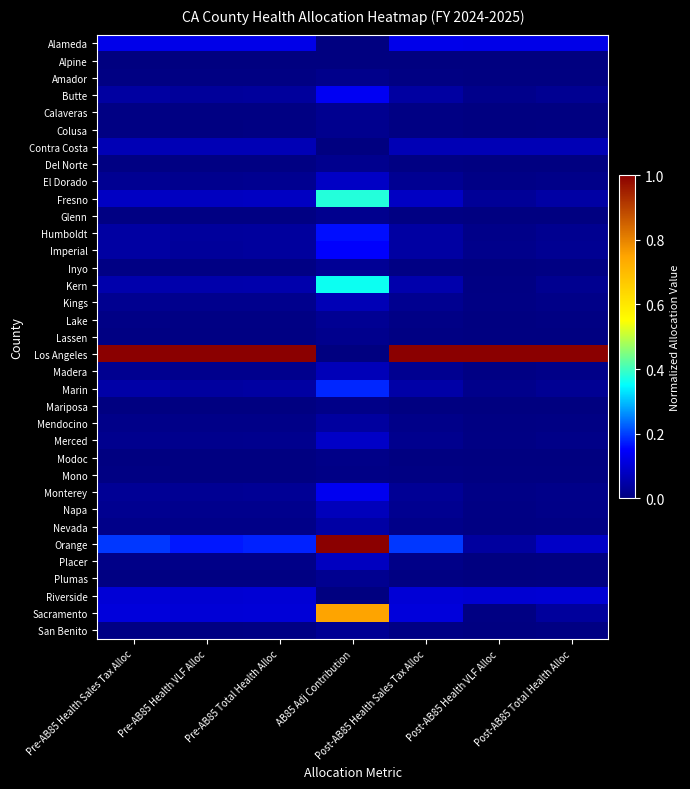

Reading right to left, transcribe all the data shown in this chart.

Alameda: Post-AB85 Total Health Alloc=0.1	Post-AB85 Health VLF Alloc=0.1	Post-AB85 Health Sales Tax Alloc=0.1	AB85 Adj Contribution=0.0	Pre-AB85 Total Health Alloc=0.1	Pre-AB85 Health VLF Alloc=0.1	Pre-AB85 Health Sales Tax Alloc=0.1
Alpine: Post-AB85 Total Health Alloc=0.0	Post-AB85 Health VLF Alloc=0.0	Post-AB85 Health Sales Tax Alloc=0.0	AB85 Adj Contribution=0.0	Pre-AB85 Total Health Alloc=0.0	Pre-AB85 Health VLF Alloc=0.0	Pre-AB85 Health Sales Tax Alloc=0.0
Amador: Post-AB85 Total Health Alloc=0.0	Post-AB85 Health VLF Alloc=0.0	Post-AB85 Health Sales Tax Alloc=0.0	AB85 Adj Contribution=0.0	Pre-AB85 Total Health Alloc=0.0	Pre-AB85 Health VLF Alloc=0.0	Pre-AB85 Health Sales Tax Alloc=0.0
Butte: Post-AB85 Total Health Alloc=0.0	Post-AB85 Health VLF Alloc=0.0	Post-AB85 Health Sales Tax Alloc=0.0	AB85 Adj Contribution=0.1	Pre-AB85 Total Health Alloc=0.0	Pre-AB85 Health VLF Alloc=0.0	Pre-AB85 Health Sales Tax Alloc=0.0
Calaveras: Post-AB85 Total Health Alloc=0.0	Post-AB85 Health VLF Alloc=0.0	Post-AB85 Health Sales Tax Alloc=0.0	AB85 Adj Contribution=0.0	Pre-AB85 Total Health Alloc=0.0	Pre-AB85 Health VLF Alloc=0.0	Pre-AB85 Health Sales Tax Alloc=0.0
Colusa: Post-AB85 Total Health Alloc=0.0	Post-AB85 Health VLF Alloc=0.0	Post-AB85 Health Sales Tax Alloc=0.0	AB85 Adj Contribution=0.0	Pre-AB85 Total Health Alloc=0.0	Pre-AB85 Health VLF Alloc=0.0	Pre-AB85 Health Sales Tax Alloc=0.0
Contra Costa: Post-AB85 Total Health Alloc=0.1	Post-AB85 Health VLF Alloc=0.1	Post-AB85 Health Sales Tax Alloc=0.1	AB85 Adj Contribution=0.0	Pre-AB85 Total Health Alloc=0.1	Pre-AB85 Health VLF Alloc=0.1	Pre-AB85 Health Sales Tax Alloc=0.1
Del Norte: Post-AB85 Total Health Alloc=0.0	Post-AB85 Health VLF Alloc=0.0	Post-AB85 Health Sales Tax Alloc=0.0	AB85 Adj Contribution=0.0	Pre-AB85 Total Health Alloc=0.0	Pre-AB85 Health VLF Alloc=0.0	Pre-AB85 Health Sales Tax Alloc=0.0
El Dorado: Post-AB85 Total Health Alloc=0.0	Post-AB85 Health VLF Alloc=0.0	Post-AB85 Health Sales Tax Alloc=0.0	AB85 Adj Contribution=0.1	Pre-AB85 Total Health Alloc=0.0	Pre-AB85 Health VLF Alloc=0.0	Pre-AB85 Health Sales Tax Alloc=0.0
Fresno: Post-AB85 Total Health Alloc=0.0	Post-AB85 Health VLF Alloc=0.0	Post-AB85 Health Sales Tax Alloc=0.1	AB85 Adj Contribution=0.4	Pre-AB85 Total Health Alloc=0.1	Pre-AB85 Health VLF Alloc=0.1	Pre-AB85 Health Sales Tax Alloc=0.1
Glenn: Post-AB85 Total Health Alloc=0.0	Post-AB85 Health VLF Alloc=0.0	Post-AB85 Health Sales Tax Alloc=0.0	AB85 Adj Contribution=0.0	Pre-AB85 Total Health Alloc=0.0	Pre-AB85 Health VLF Alloc=0.0	Pre-AB85 Health Sales Tax Alloc=0.0
Humboldt: Post-AB85 Total Health Alloc=0.0	Post-AB85 Health VLF Alloc=0.0	Post-AB85 Health Sales Tax Alloc=0.0	AB85 Adj Contribution=0.2	Pre-AB85 Total Health Alloc=0.0	Pre-AB85 Health VLF Alloc=0.0	Pre-AB85 Health Sales Tax Alloc=0.0
Imperial: Post-AB85 Total Health Alloc=0.0	Post-AB85 Health VLF Alloc=0.0	Post-AB85 Health Sales Tax Alloc=0.0	AB85 Adj Contribution=0.1	Pre-AB85 Total Health Alloc=0.0	Pre-AB85 Health VLF Alloc=0.0	Pre-AB85 Health Sales Tax Alloc=0.0
Inyo: Post-AB85 Total Health Alloc=0.0	Post-AB85 Health VLF Alloc=0.0	Post-AB85 Health Sales Tax Alloc=0.0	AB85 Adj Contribution=0.0	Pre-AB85 Total Health Alloc=0.0	Pre-AB85 Health VLF Alloc=0.0	Pre-AB85 Health Sales Tax Alloc=0.0
Kern: Post-AB85 Total Health Alloc=0.0	Post-AB85 Health VLF Alloc=0.0	Post-AB85 Health Sales Tax Alloc=0.1	AB85 Adj Contribution=0.4	Pre-AB85 Total Health Alloc=0.1	Pre-AB85 Health VLF Alloc=0.1	Pre-AB85 Health Sales Tax Alloc=0.1
Kings: Post-AB85 Total Health Alloc=0.0	Post-AB85 Health VLF Alloc=0.0	Post-AB85 Health Sales Tax Alloc=0.0	AB85 Adj Contribution=0.1	Pre-AB85 Total Health Alloc=0.0	Pre-AB85 Health VLF Alloc=0.0	Pre-AB85 Health Sales Tax Alloc=0.0
Lake: Post-AB85 Total Health Alloc=0.0	Post-AB85 Health VLF Alloc=0.0	Post-AB85 Health Sales Tax Alloc=0.0	AB85 Adj Contribution=0.0	Pre-AB85 Total Health Alloc=0.0	Pre-AB85 Health VLF Alloc=0.0	Pre-AB85 Health Sales Tax Alloc=0.0
Lassen: Post-AB85 Total Health Alloc=0.0	Post-AB85 Health VLF Alloc=0.0	Post-AB85 Health Sales Tax Alloc=0.0	AB85 Adj Contribution=0.0	Pre-AB85 Total Health Alloc=0.0	Pre-AB85 Health VLF Alloc=0.0	Pre-AB85 Health Sales Tax Alloc=0.0
Los Angeles: Post-AB85 Total Health Alloc=1.0	Post-AB85 Health VLF Alloc=1.0	Post-AB85 Health Sales Tax Alloc=1.0	AB85 Adj Contribution=0.0	Pre-AB85 Total Health Alloc=1.0	Pre-AB85 Health VLF Alloc=1.0	Pre-AB85 Health Sales Tax Alloc=1.0
Madera: Post-AB85 Total Health Alloc=0.0	Post-AB85 Health VLF Alloc=0.0	Post-AB85 Health Sales Tax Alloc=0.0	AB85 Adj Contribution=0.1	Pre-AB85 Total Health Alloc=0.0	Pre-AB85 Health VLF Alloc=0.0	Pre-AB85 Health Sales Tax Alloc=0.0
Marin: Post-AB85 Total Health Alloc=0.0	Post-AB85 Health VLF Alloc=0.0	Post-AB85 Health Sales Tax Alloc=0.0	AB85 Adj Contribution=0.2	Pre-AB85 Total Health Alloc=0.0	Pre-AB85 Health VLF Alloc=0.0	Pre-AB85 Health Sales Tax Alloc=0.0
Mariposa: Post-AB85 Total Health Alloc=0.0	Post-AB85 Health VLF Alloc=0.0	Post-AB85 Health Sales Tax Alloc=0.0	AB85 Adj Contribution=0.0	Pre-AB85 Total Health Alloc=0.0	Pre-AB85 Health VLF Alloc=0.0	Pre-AB85 Health Sales Tax Alloc=0.0
Mendocino: Post-AB85 Total Health Alloc=0.0	Post-AB85 Health VLF Alloc=0.0	Post-AB85 Health Sales Tax Alloc=0.0	AB85 Adj Contribution=0.0	Pre-AB85 Total Health Alloc=0.0	Pre-AB85 Health VLF Alloc=0.0	Pre-AB85 Health Sales Tax Alloc=0.0
Merced: Post-AB85 Total Health Alloc=0.0	Post-AB85 Health VLF Alloc=0.0	Post-AB85 Health Sales Tax Alloc=0.0	AB85 Adj Contribution=0.1	Pre-AB85 Total Health Alloc=0.0	Pre-AB85 Health VLF Alloc=0.0	Pre-AB85 Health Sales Tax Alloc=0.0
Modoc: Post-AB85 Total Health Alloc=0.0	Post-AB85 Health VLF Alloc=0.0	Post-AB85 Health Sales Tax Alloc=0.0	AB85 Adj Contribution=0.0	Pre-AB85 Total Health Alloc=0.0	Pre-AB85 Health VLF Alloc=0.0	Pre-AB85 Health Sales Tax Alloc=0.0
Mono: Post-AB85 Total Health Alloc=0.0	Post-AB85 Health VLF Alloc=0.0	Post-AB85 Health Sales Tax Alloc=0.0	AB85 Adj Contribution=0.0	Pre-AB85 Total Health Alloc=0.0	Pre-AB85 Health VLF Alloc=0.0	Pre-AB85 Health Sales Tax Alloc=0.0
Monterey: Post-AB85 Total Health Alloc=0.0	Post-AB85 Health VLF Alloc=0.0	Post-AB85 Health Sales Tax Alloc=0.0	AB85 Adj Contribution=0.1	Pre-AB85 Total Health Alloc=0.0	Pre-AB85 Health VLF Alloc=0.0	Pre-AB85 Health Sales Tax Alloc=0.0
Napa: Post-AB85 Total Health Alloc=0.0	Post-AB85 Health VLF Alloc=0.0	Post-AB85 Health Sales Tax Alloc=0.0	AB85 Adj Contribution=0.1	Pre-AB85 Total Health Alloc=0.0	Pre-AB85 Health VLF Alloc=0.0	Pre-AB85 Health Sales Tax Alloc=0.0
Nevada: Post-AB85 Total Health Alloc=0.0	Post-AB85 Health VLF Alloc=0.0	Post-AB85 Health Sales Tax Alloc=0.0	AB85 Adj Contribution=0.0	Pre-AB85 Total Health Alloc=0.0	Pre-AB85 Health VLF Alloc=0.0	Pre-AB85 Health Sales Tax Alloc=0.0
Orange: Post-AB85 Total Health Alloc=0.1	Post-AB85 Health VLF Alloc=0.0	Post-AB85 Health Sales Tax Alloc=0.2	AB85 Adj Contribution=1.0	Pre-AB85 Total Health Alloc=0.2	Pre-AB85 Health VLF Alloc=0.2	Pre-AB85 Health Sales Tax Alloc=0.2
Placer: Post-AB85 Total Health Alloc=0.0	Post-AB85 Health VLF Alloc=0.0	Post-AB85 Health Sales Tax Alloc=0.0	AB85 Adj Contribution=0.1	Pre-AB85 Total Health Alloc=0.0	Pre-AB85 Health VLF Alloc=0.0	Pre-AB85 Health Sales Tax Alloc=0.0
Plumas: Post-AB85 Total Health Alloc=0.0	Post-AB85 Health VLF Alloc=0.0	Post-AB85 Health Sales Tax Alloc=0.0	AB85 Adj Contribution=0.0	Pre-AB85 Total Health Alloc=0.0	Pre-AB85 Health VLF Alloc=0.0	Pre-AB85 Health Sales Tax Alloc=0.0
Riverside: Post-AB85 Total Health Alloc=0.1	Post-AB85 Health VLF Alloc=0.1	Post-AB85 Health Sales Tax Alloc=0.1	AB85 Adj Contribution=0.0	Pre-AB85 Total Health Alloc=0.1	Pre-AB85 Health VLF Alloc=0.1	Pre-AB85 Health Sales Tax Alloc=0.1
Sacramento: Post-AB85 Total Health Alloc=0.0	Post-AB85 Health VLF Alloc=0.0	Post-AB85 Health Sales Tax Alloc=0.1	AB85 Adj Contribution=0.8	Pre-AB85 Total Health Alloc=0.1	Pre-AB85 Health VLF Alloc=0.1	Pre-AB85 Health Sales Tax Alloc=0.1
San Benito: Post-AB85 Total Health Alloc=0.0	Post-AB85 Health VLF Alloc=0.0	Post-AB85 Health Sales Tax Alloc=0.0	AB85 Adj Contribution=0.0	Pre-AB85 Total Health Alloc=0.0	Pre-AB85 Health VLF Alloc=0.0	Pre-AB85 Health Sales Tax Alloc=0.0